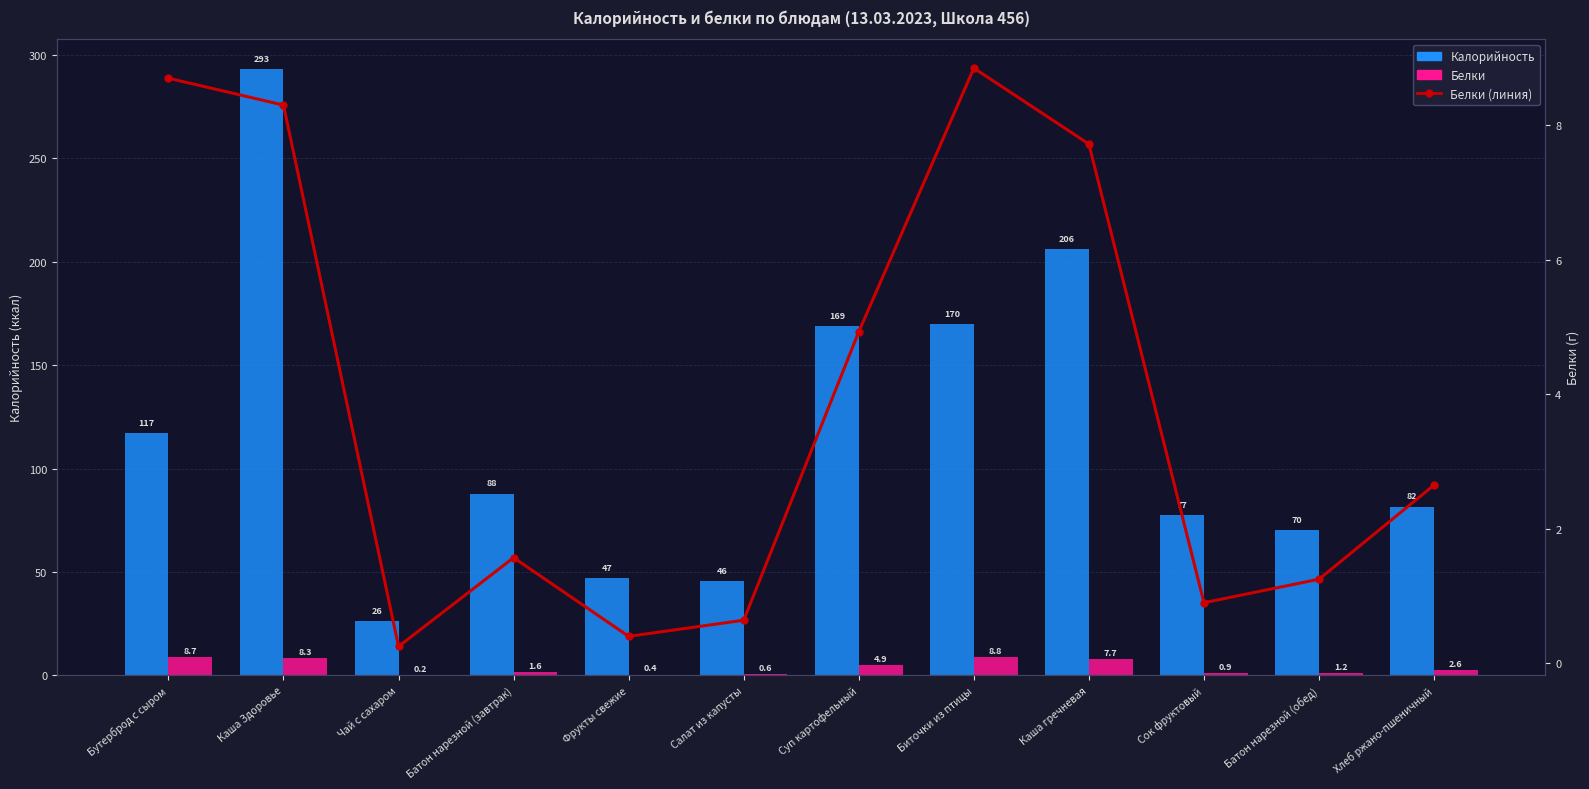

At how many categories does at least one series exceed 91?

5